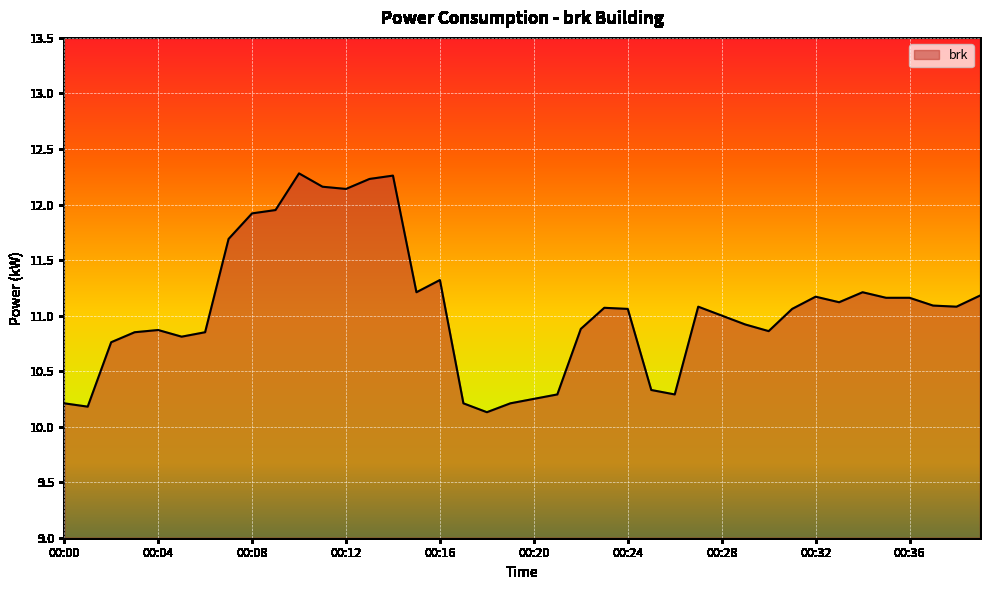

What is the minimum value shown in the chart?

10.1